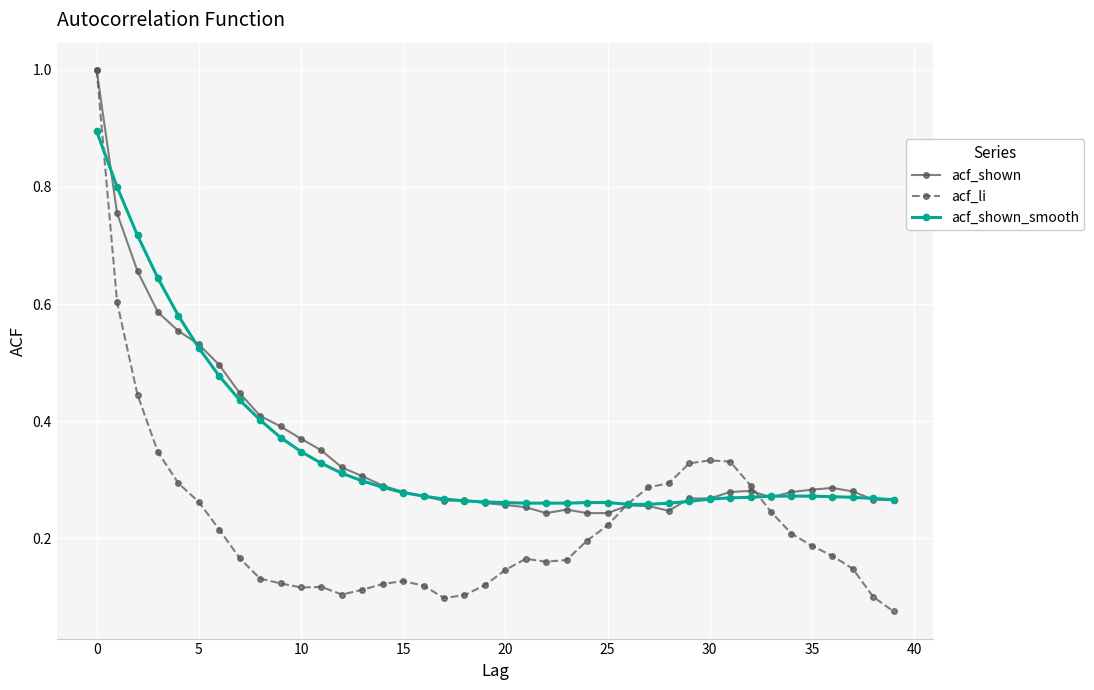

What is the maximum value for acf_shown_smooth?

0.9